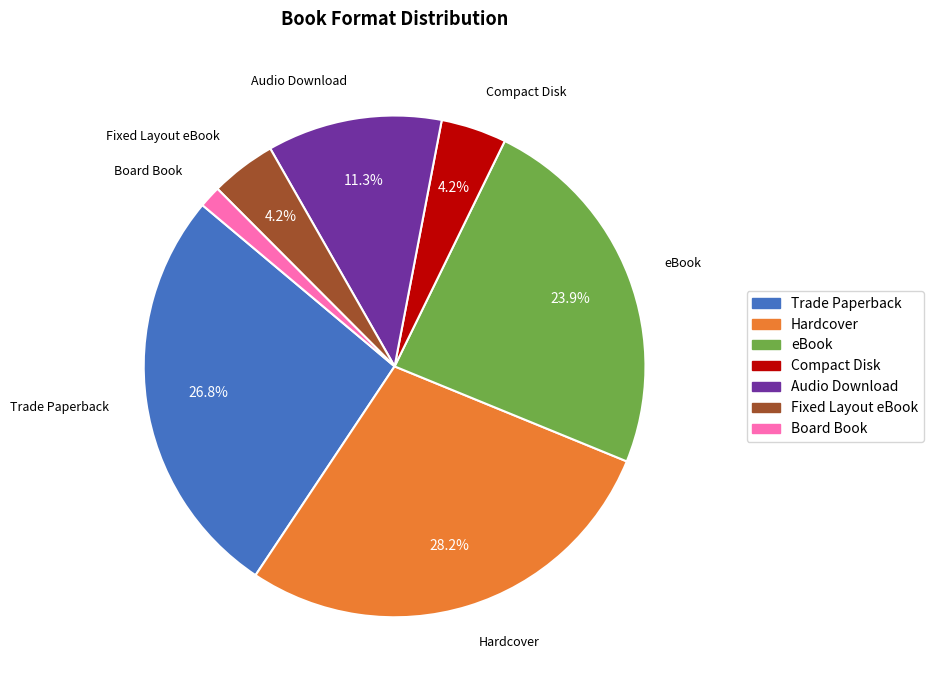

Which category has the biggest portion of the pie?

Hardcover